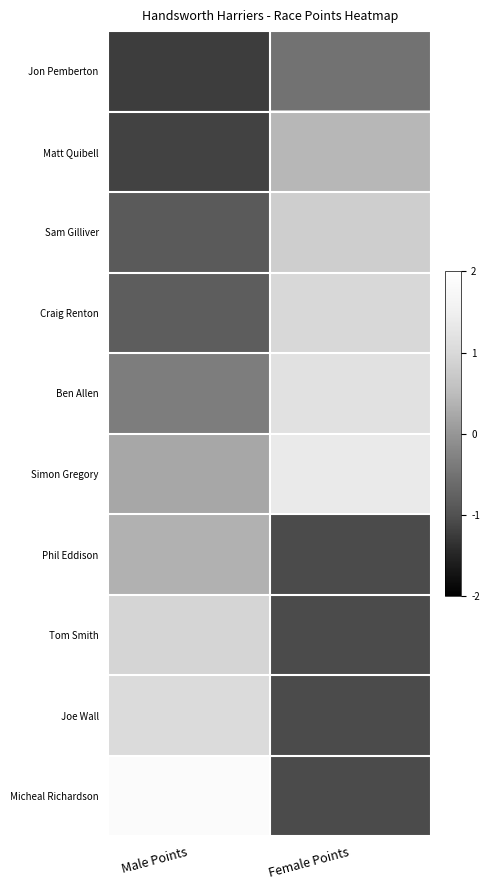

What is the greatest value displayed?

1.9